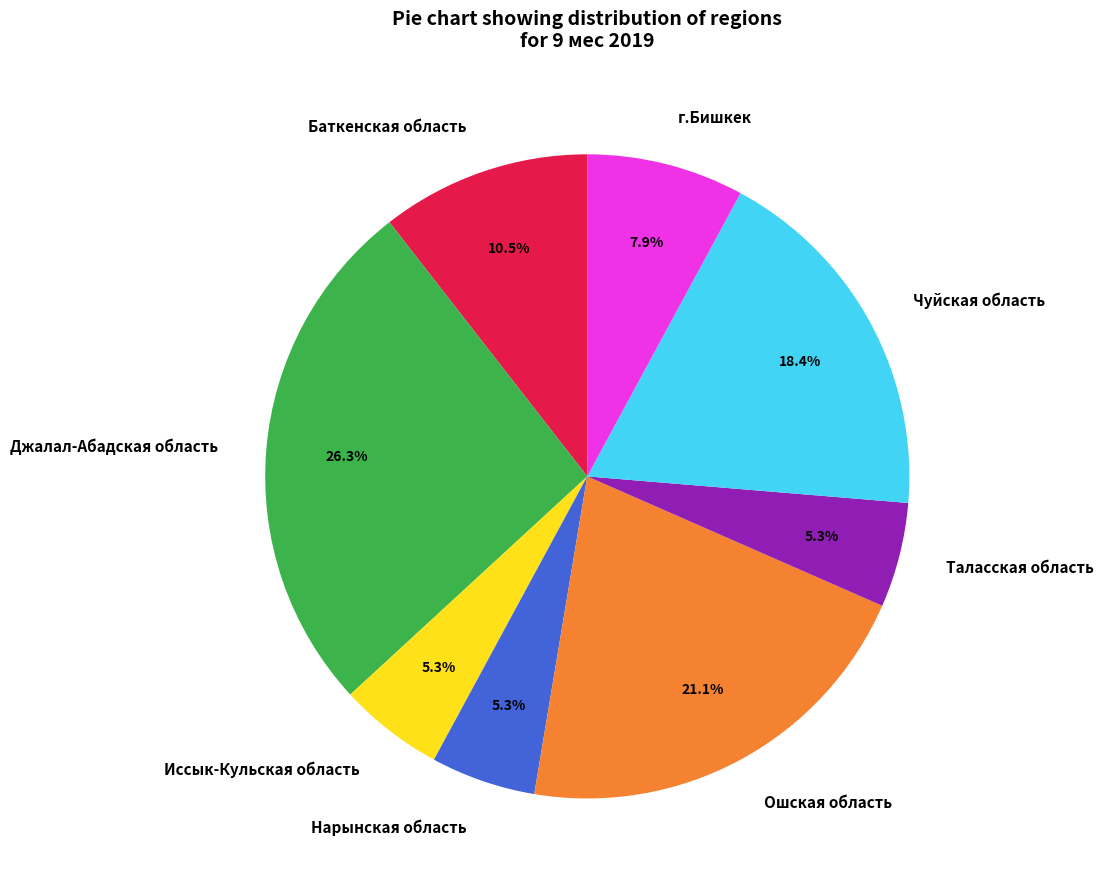

The Таласская область slice represents 1% of the pie. True or false?

False